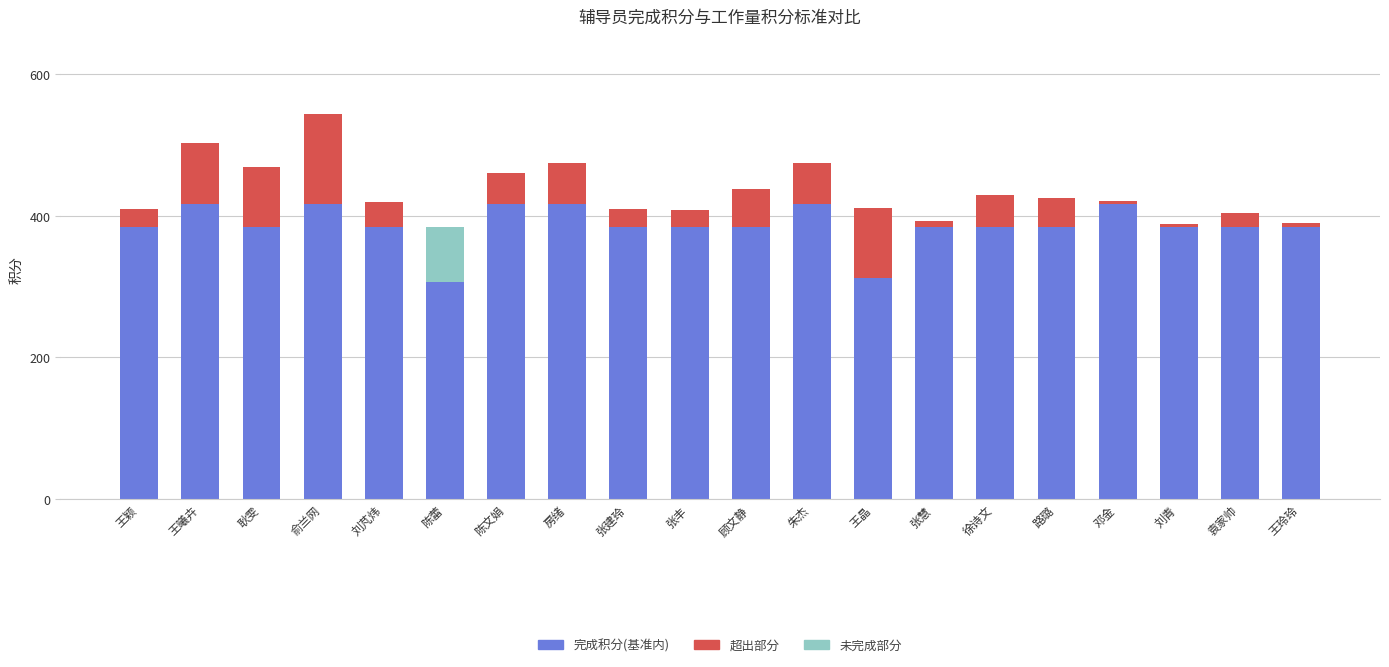

Reading left to right, transcribe all the data shown in this chart.

完成积分(基准内): 384.0	416.0	384.0	416.0	384.0	306.1	416.0	416.0	384.0	384.0	384.0	416.0	312.0	384.0	384.0	384.0	416.0	384.0	384.0	384.0
超出部分: 26.1	86.6	85.3	128.0	35.1	0.0	44.4	58.7	25.1	23.8	53.5	58.0	99.0	9.1	45.6	41.0	4.9	3.8	19.3	5.4
未完成部分: 0.0	0.0	0.0	0.0	0.0	77.9	0.0	0.0	0.0	0.0	0.0	0.0	0.0	0.0	0.0	0.0	0.0	0.0	0.0	0.0